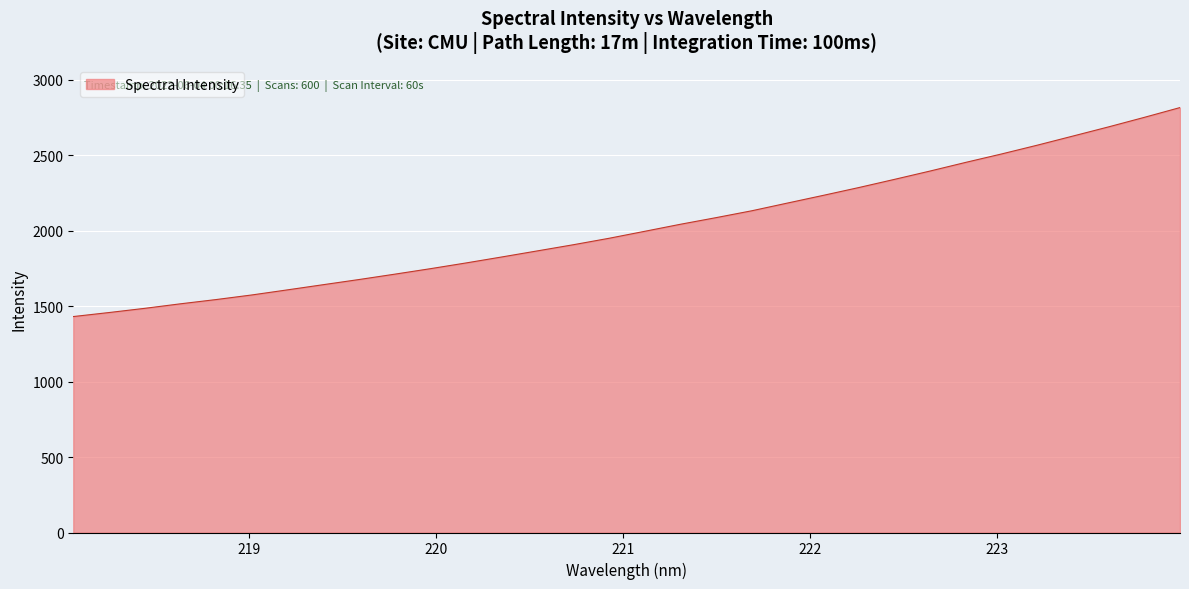

How many lines are shown in the chart?

1